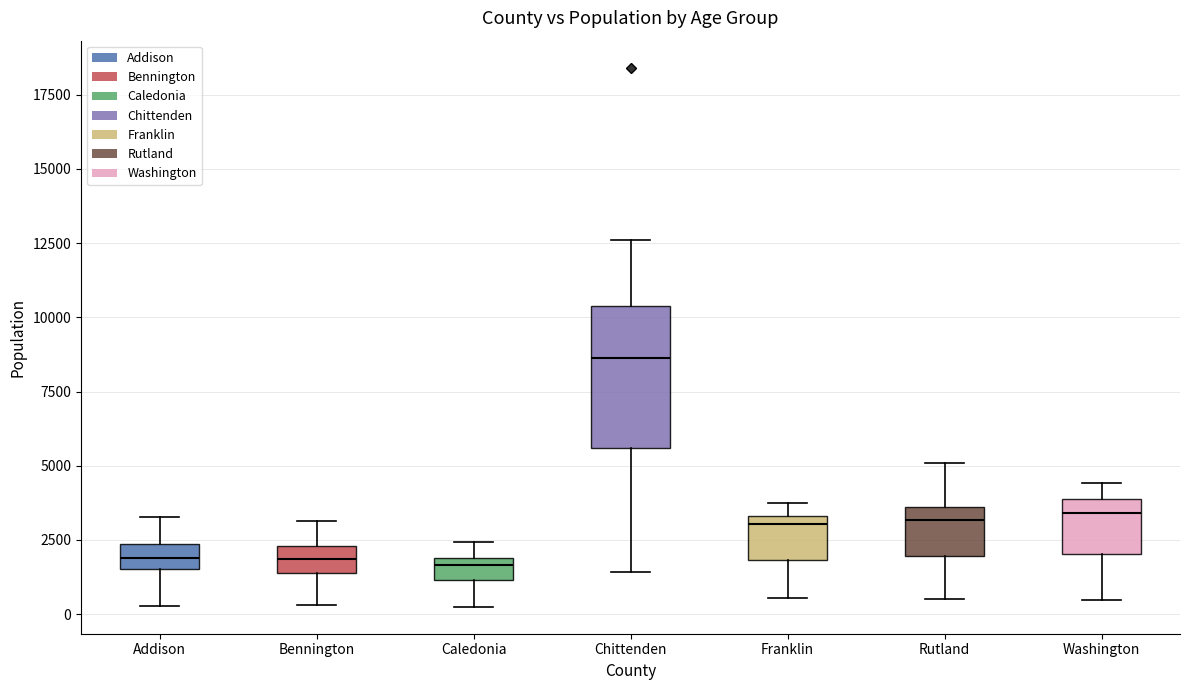

Which box has the highest median line?

Chittenden